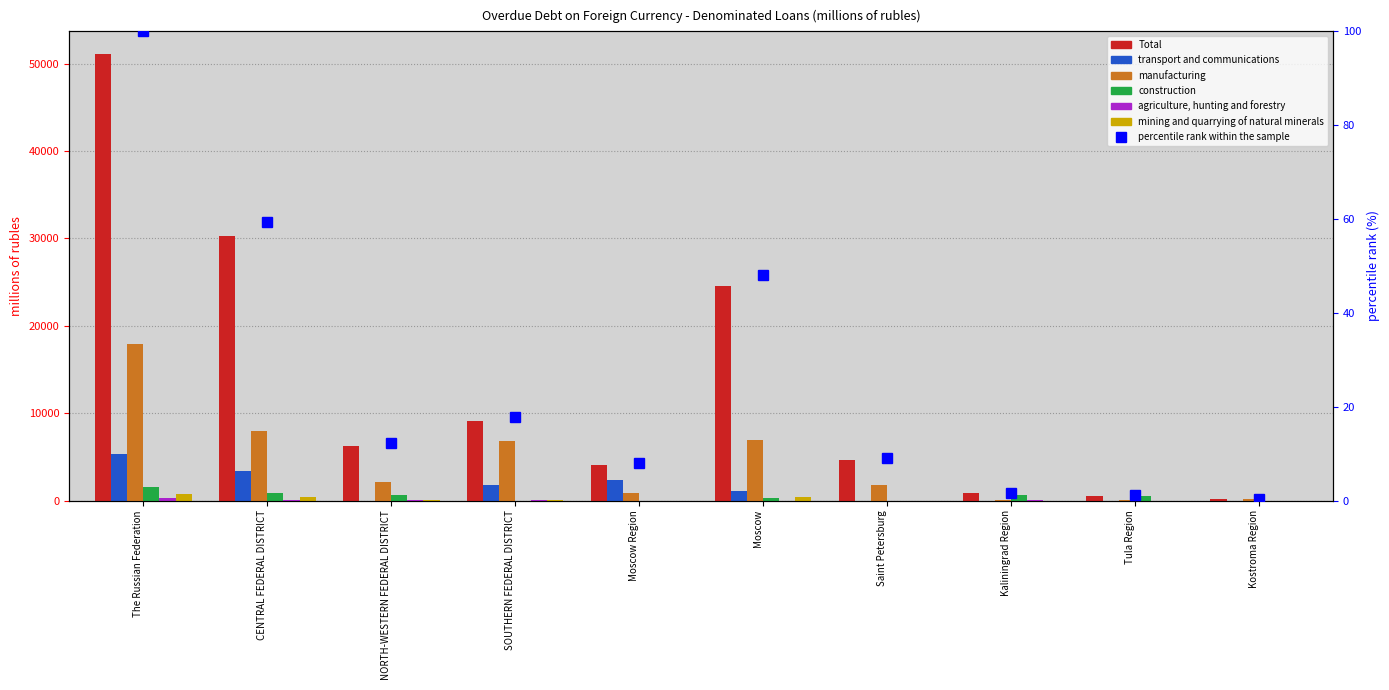

What is the value of the Total bar at the 7th from the left?

4613